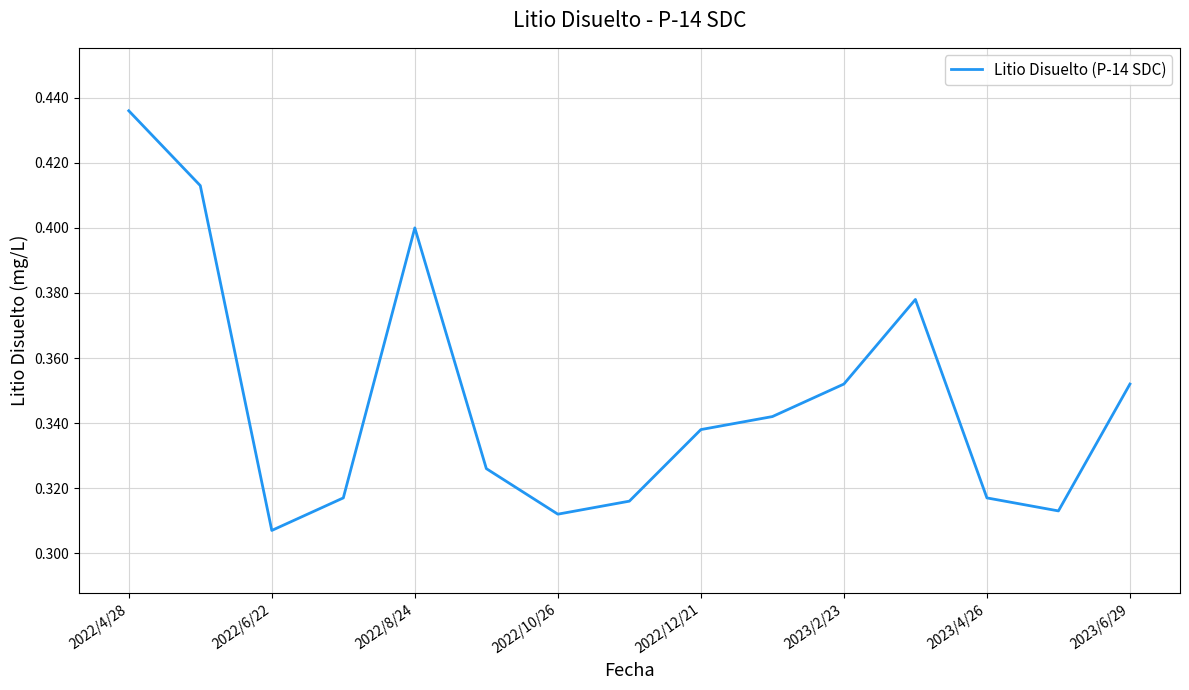

Which category has the highest value across all series?

2022/4/28